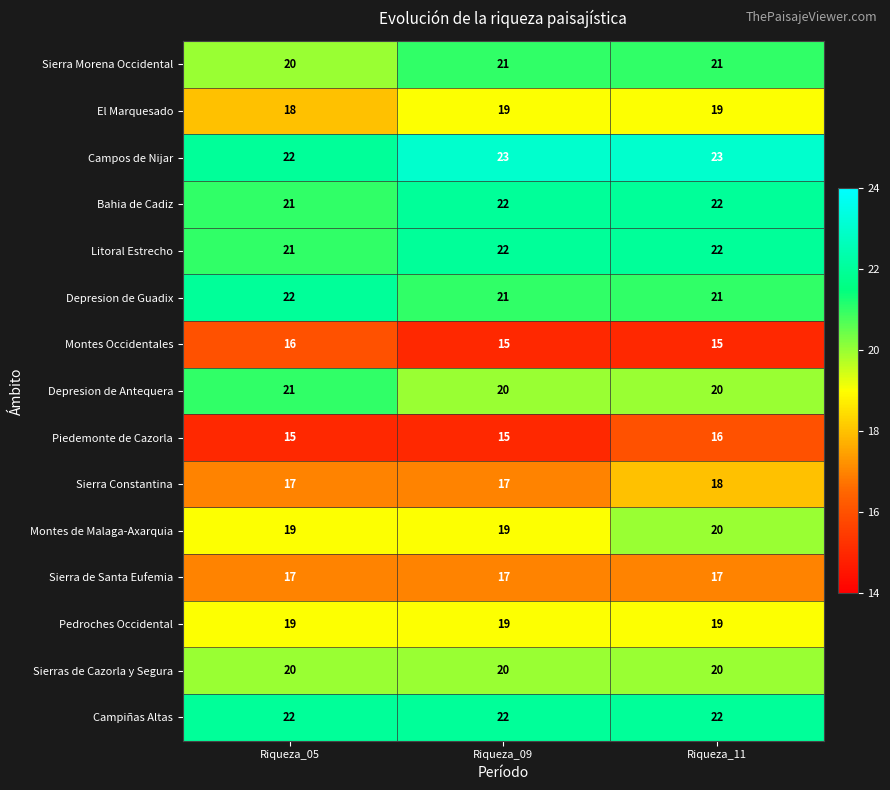

The value of Depresion de Guadix at Riqueza_09 is 7. True or false?

False